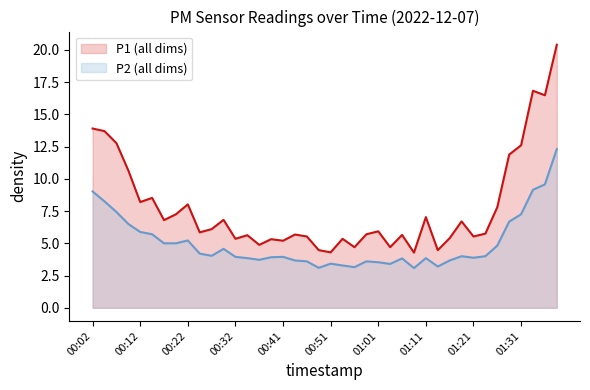

What is the greatest value displayed?

20.4